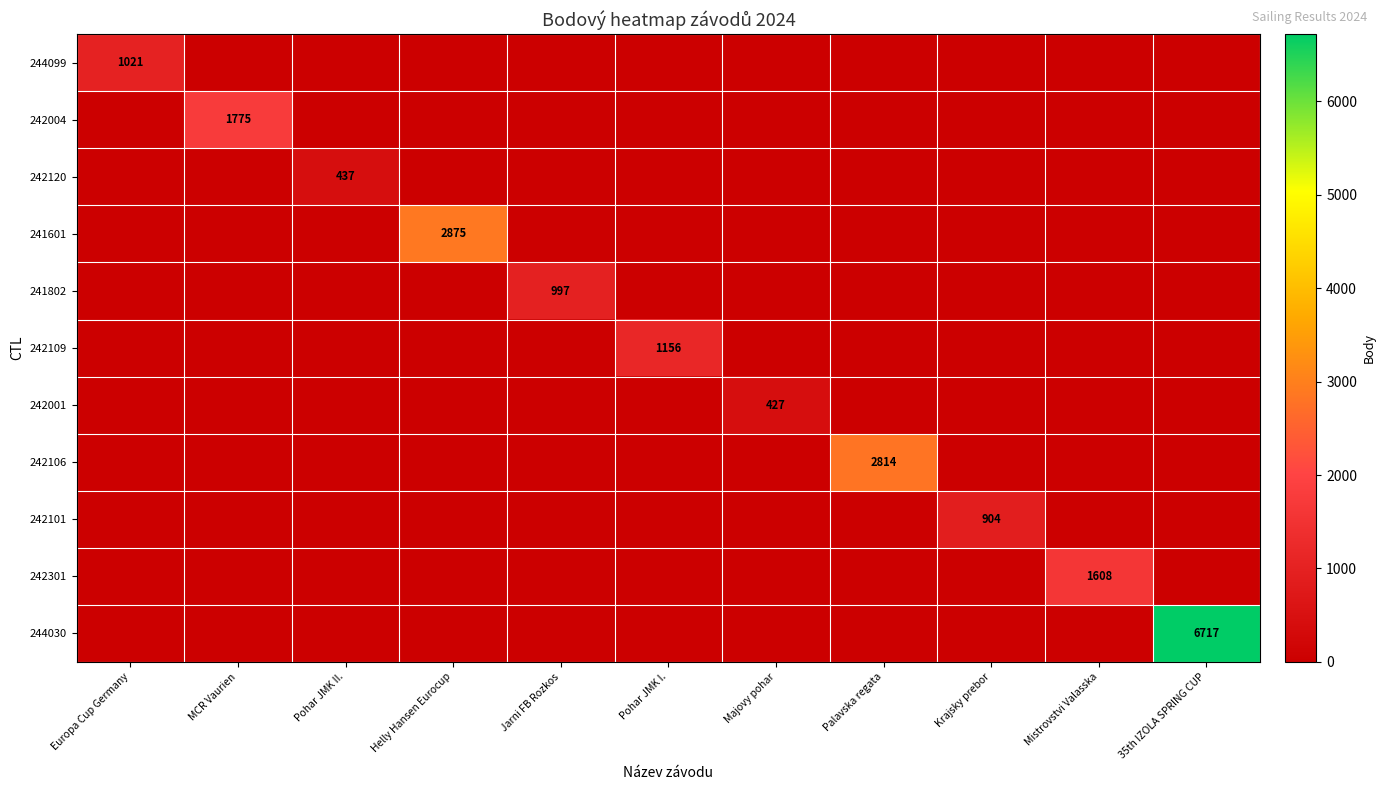

The 242120 series shows 230 at Pohar JMK II.. True or false?

False